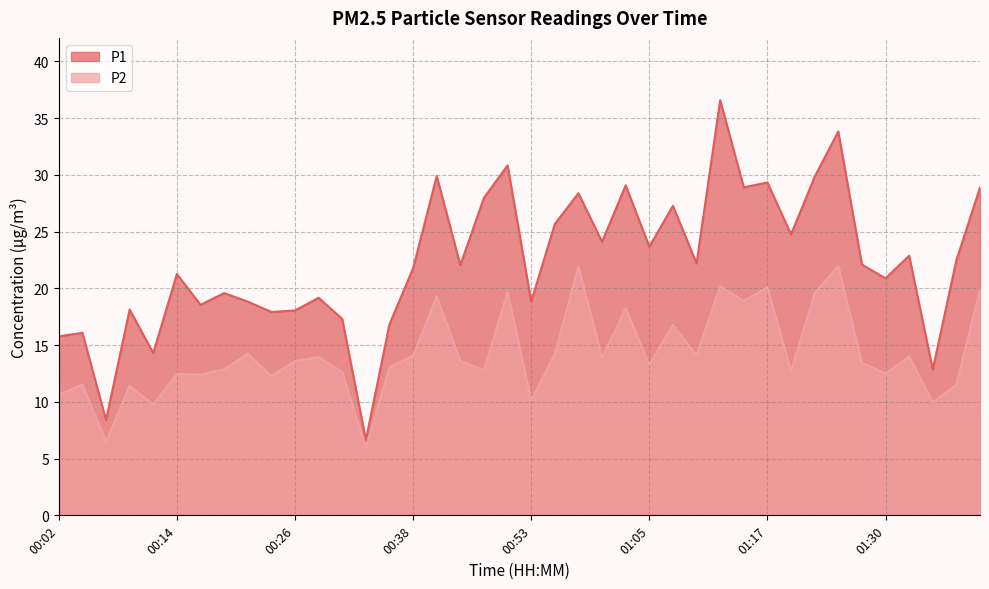

Rank the series by their average value, from lowest to highest.

P2, P1